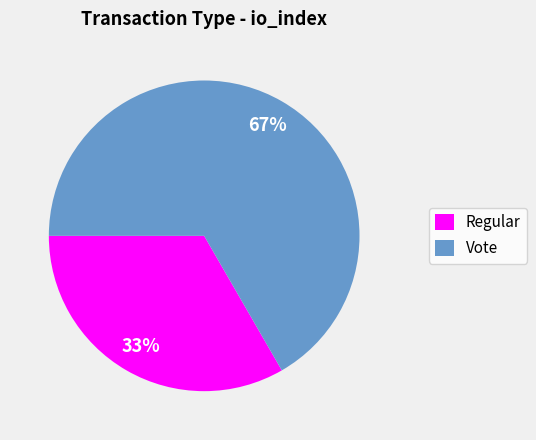

To the nearest percent, what is the combined percentage of Vote and Regular?

100%